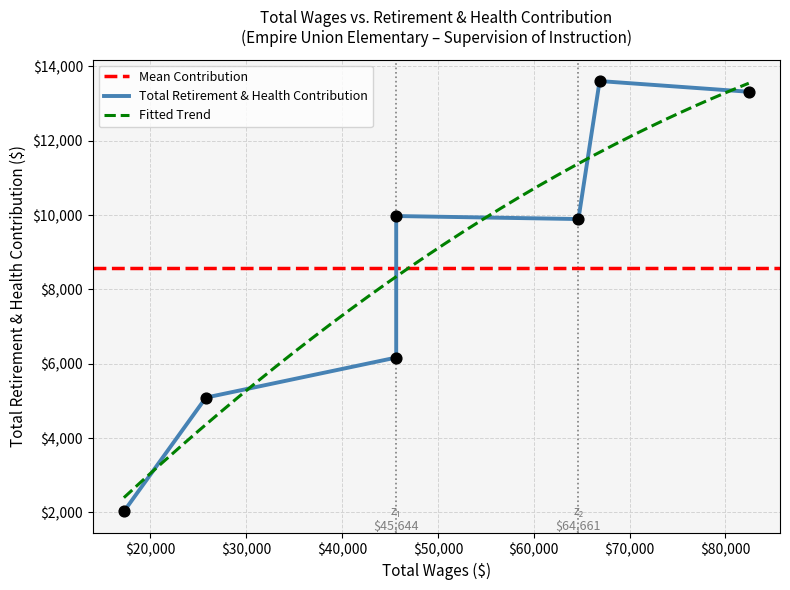

What is the ratio of the value at 45644.0 to the value at 17229.0?

3.0